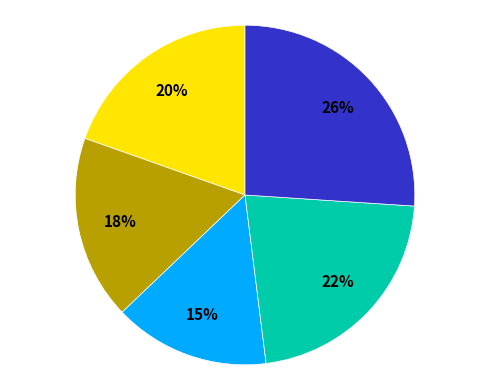

Is there any slice that represents more than half of the pie?

No